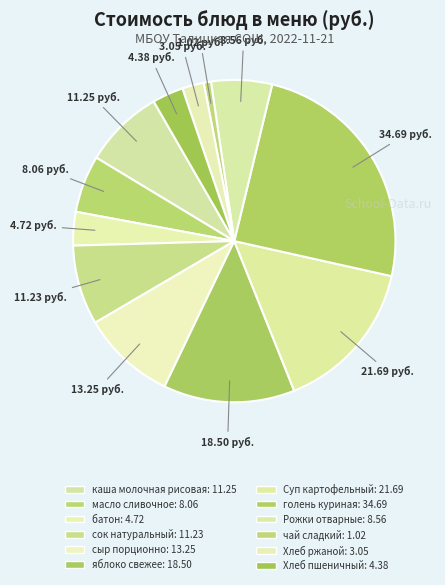

Which category has the smallest portion of the pie?

чай сладкий